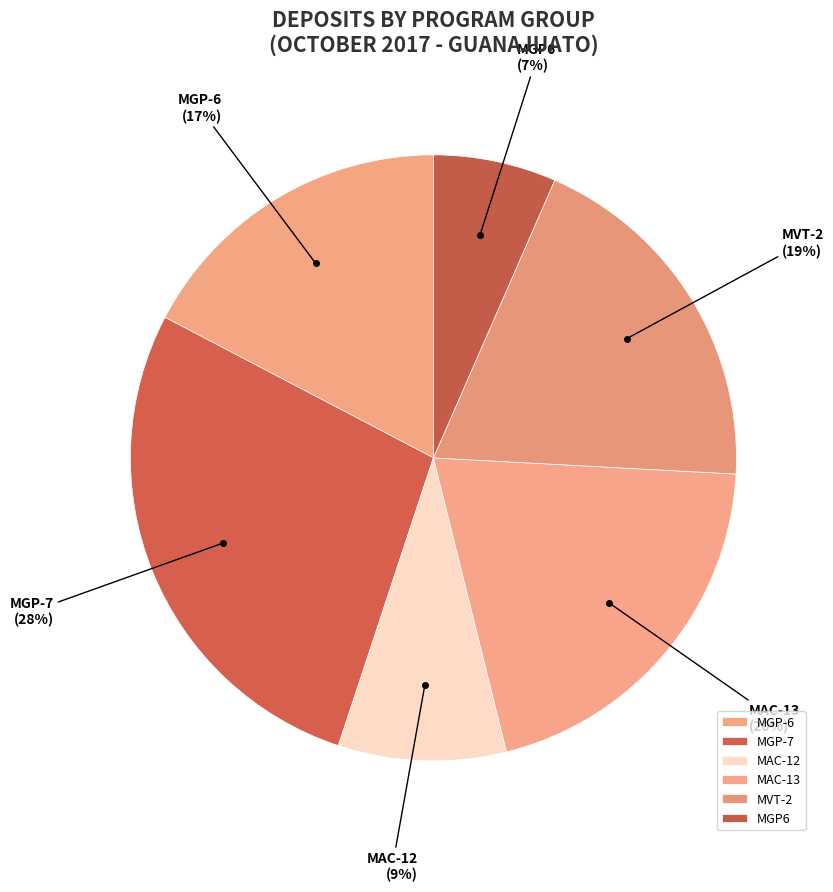

What is the largest slice in the pie chart?

MGP-7